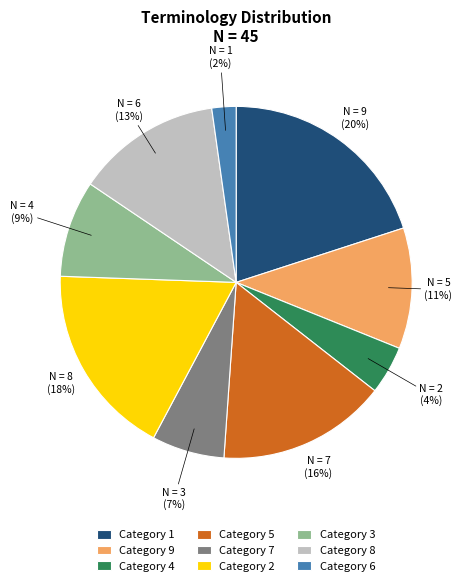

How many slices are in this pie chart?

9